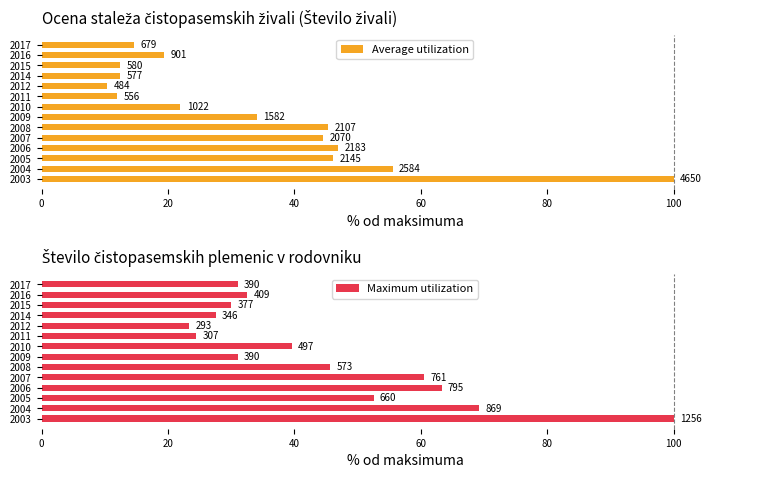

Which series has the largest total across all categories?

Maximum utilization